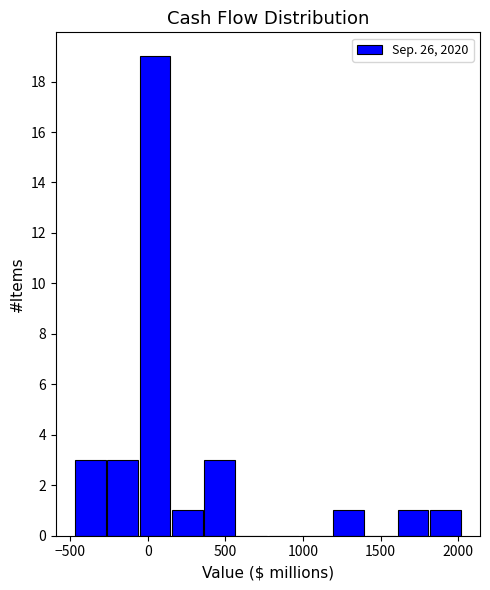

How tall is the bar that spans -250 to -50 on the x-axis? Neither the bar edges nor the heights are printed on the chart, so give them approximately, as read against the axes.

3